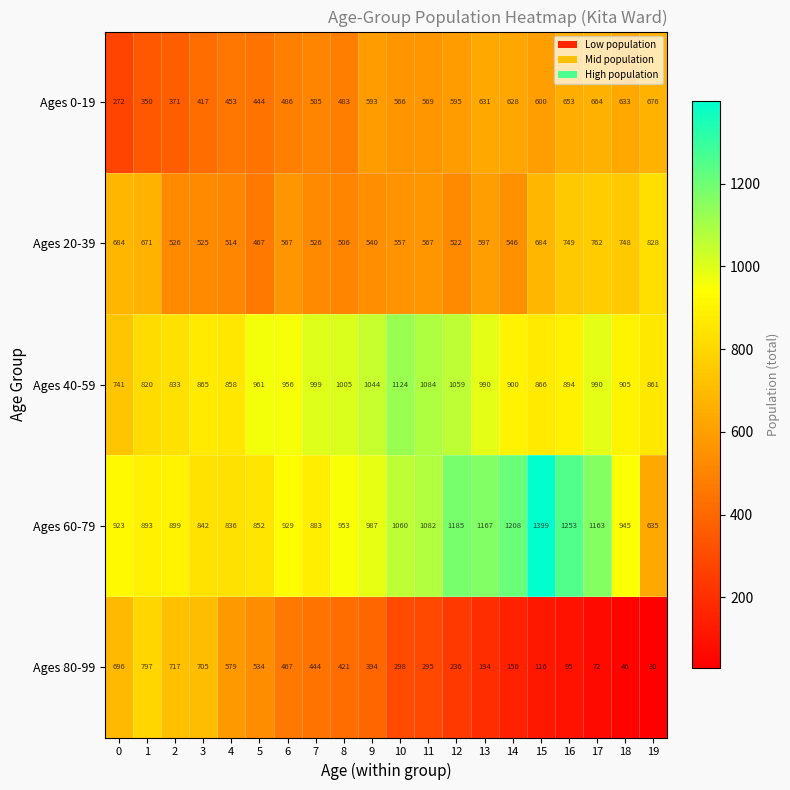

What is the difference between the maximum and minimum values in the Ages 80-99 series?

767